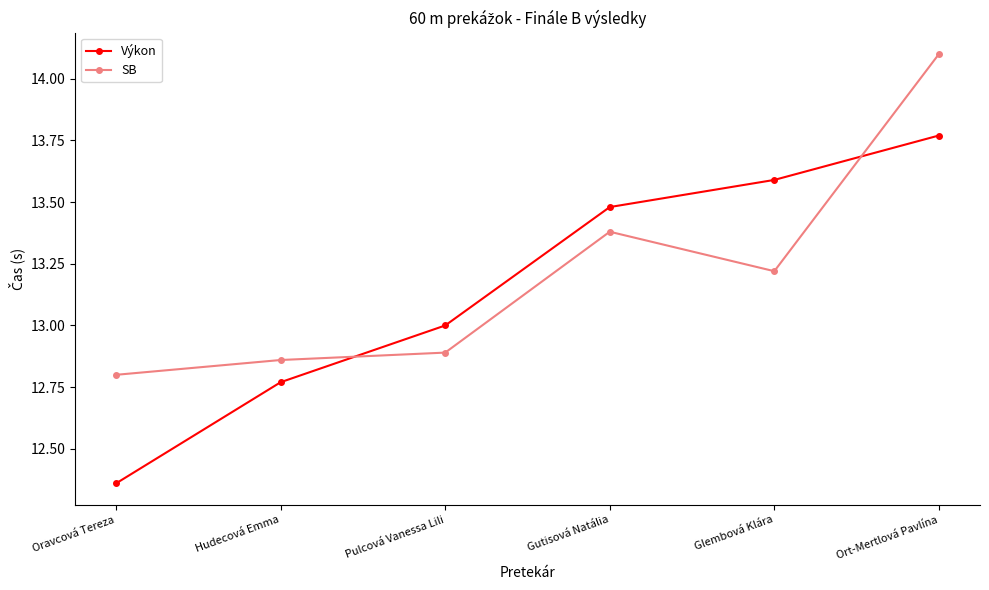

What is the spread (max minus min) of values at Pulcová Vanessa Lili?

0.1